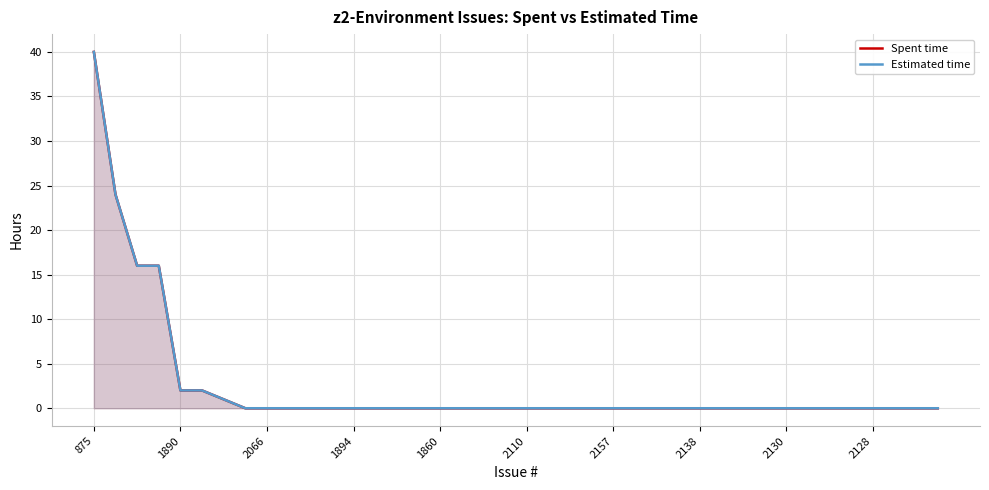

List the series in order of their peak value, lowest first.

Spent time, Estimated time